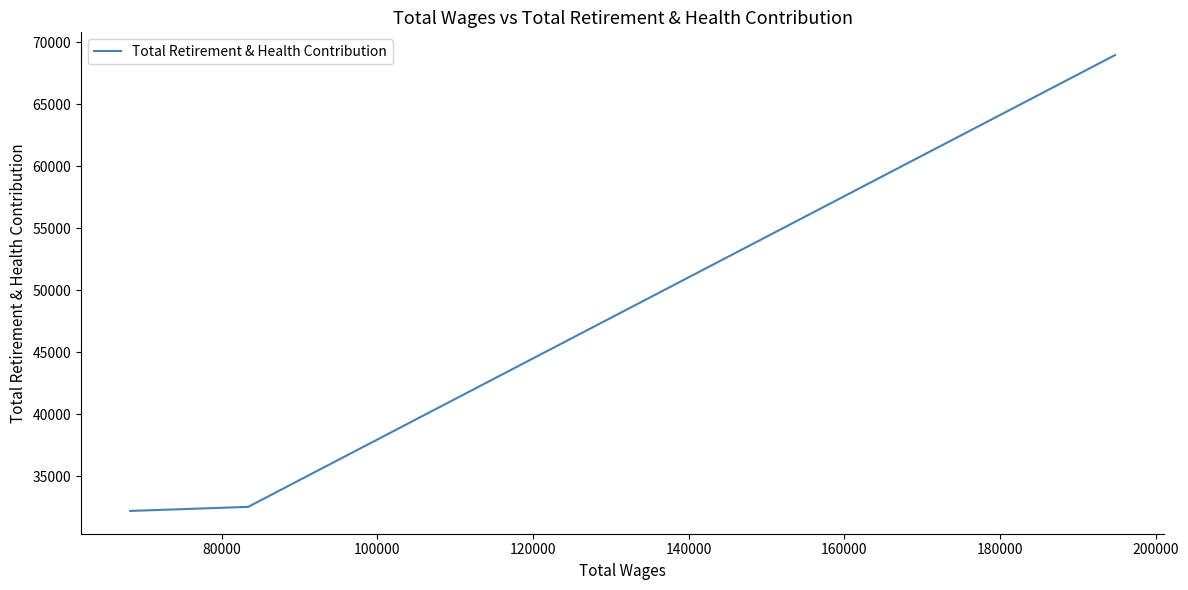

What is the difference between the maximum and minimum values?

36776